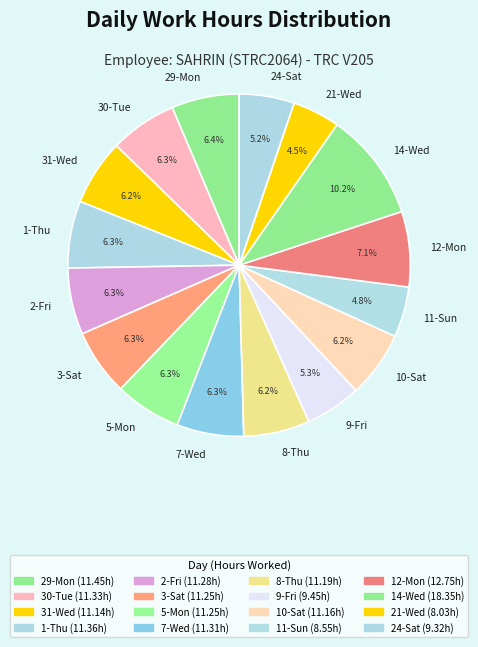

Is there any slice that represents more than half of the pie?

No